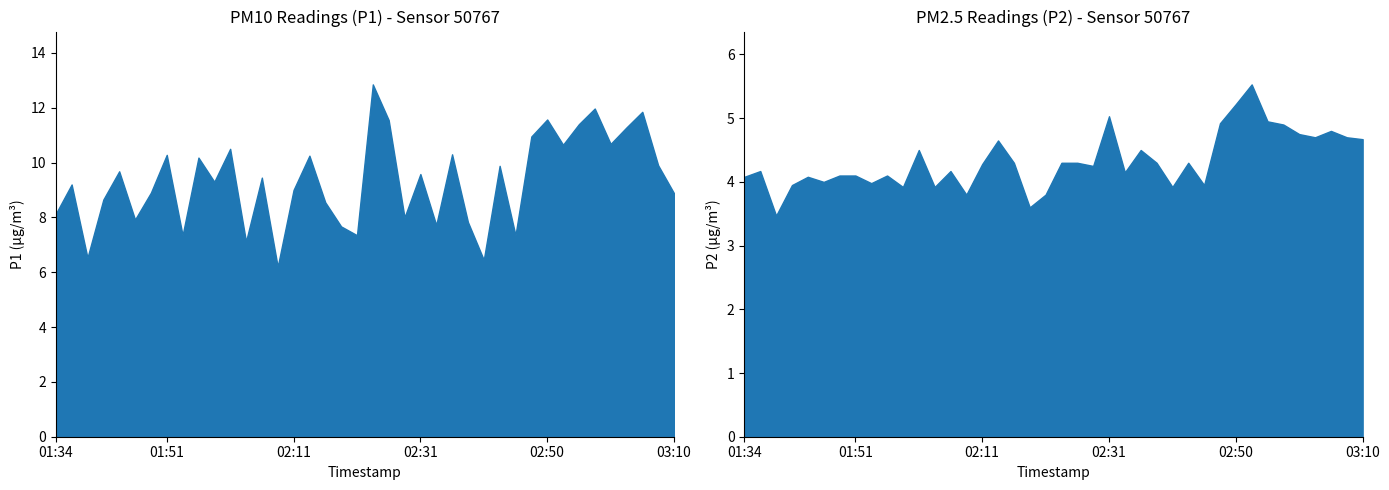

Does the chart display data point markers on the line(s)?

No